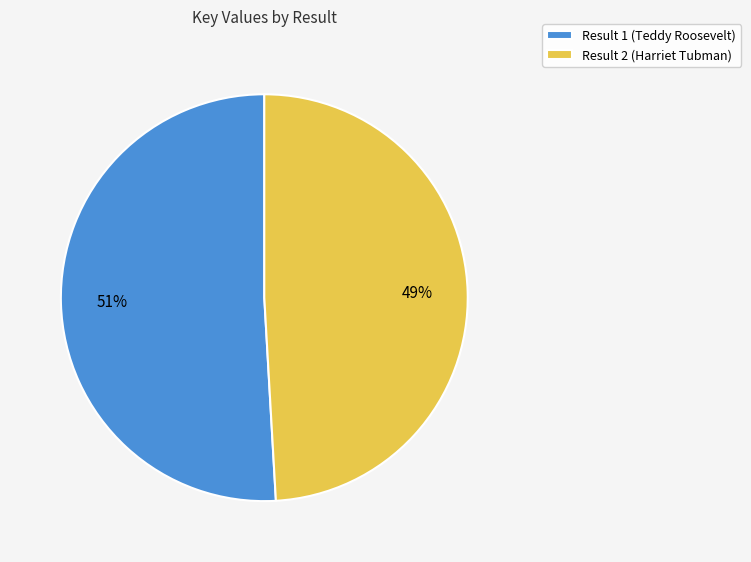

Count the number of slices in the pie.

2